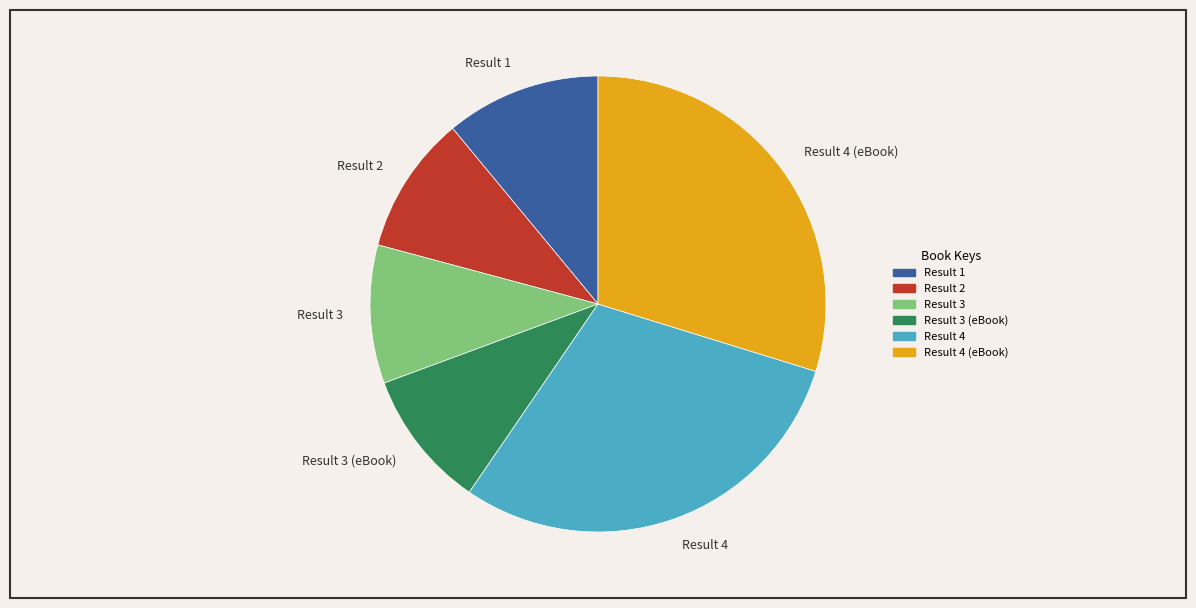

Does any single category account for the majority?

No